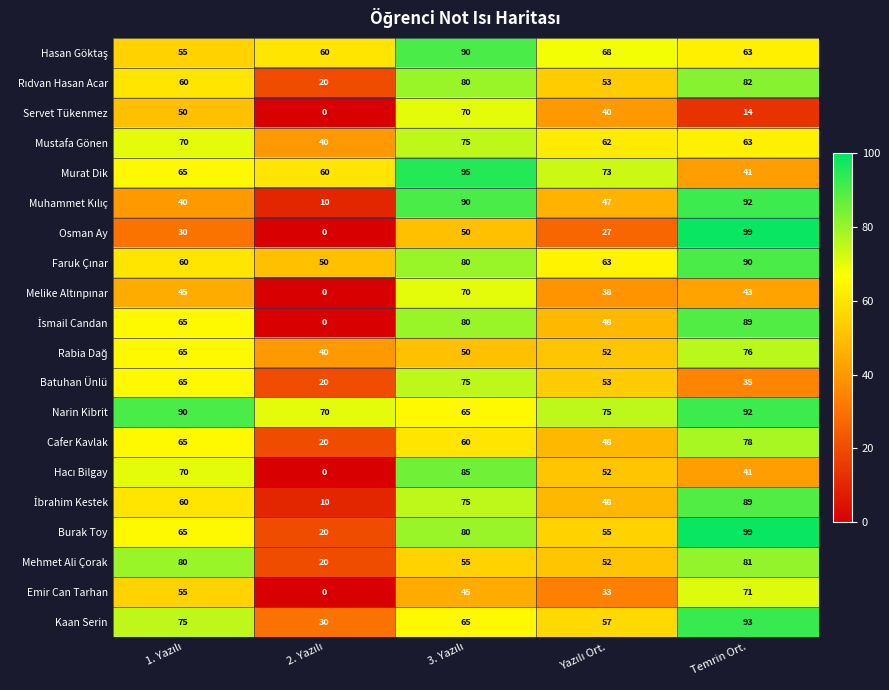

What is the greatest value displayed?

99